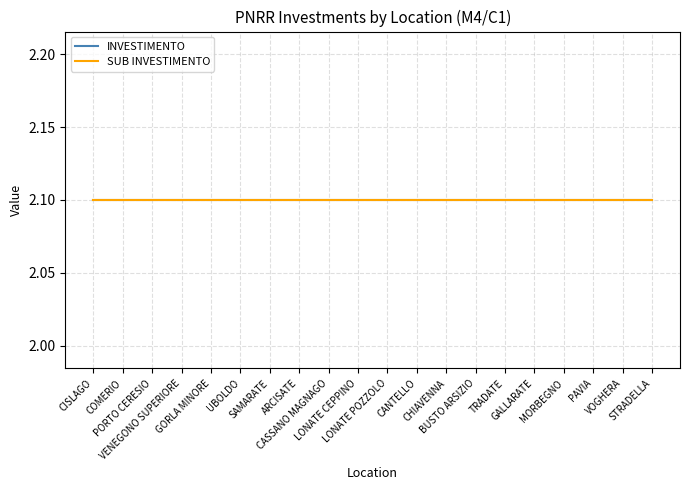

What value does the INVESTIMENTO series have at GALLARATE?

2.1